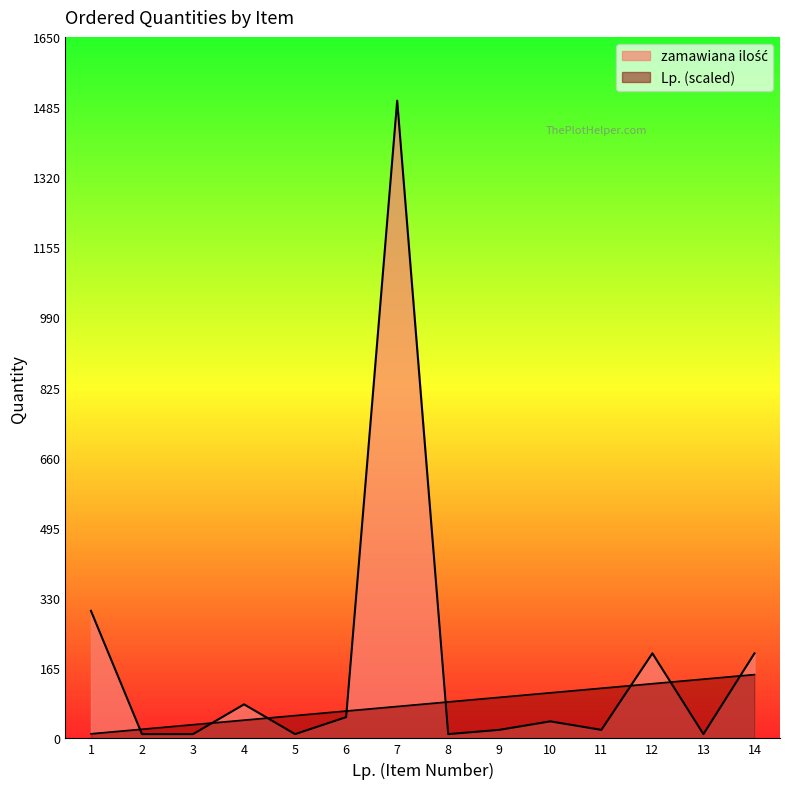

Where do zamawiana ilość and Lp. first cross each other?

1 and 2